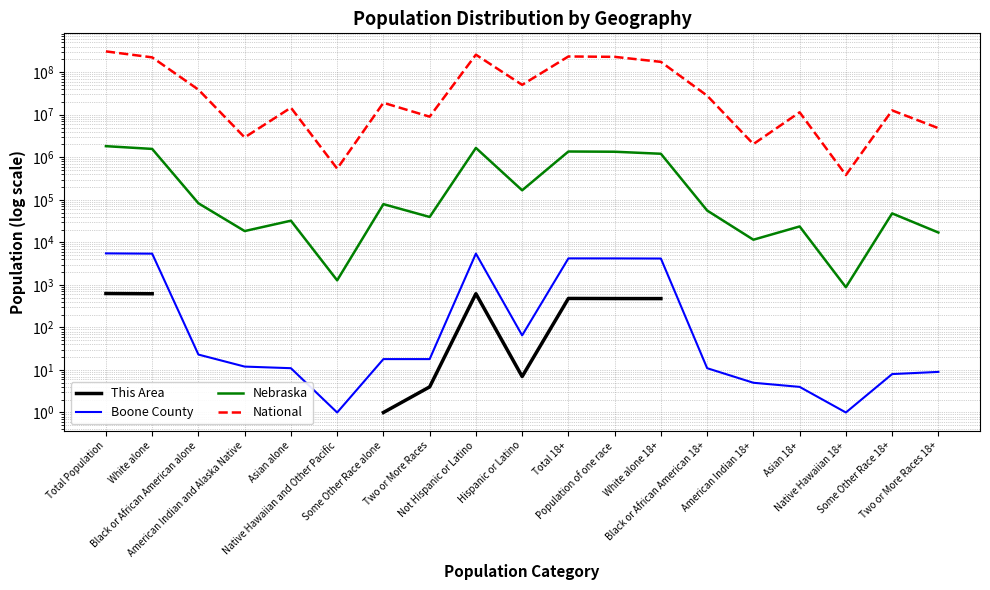

How many data points in Boone County are above 18?

8